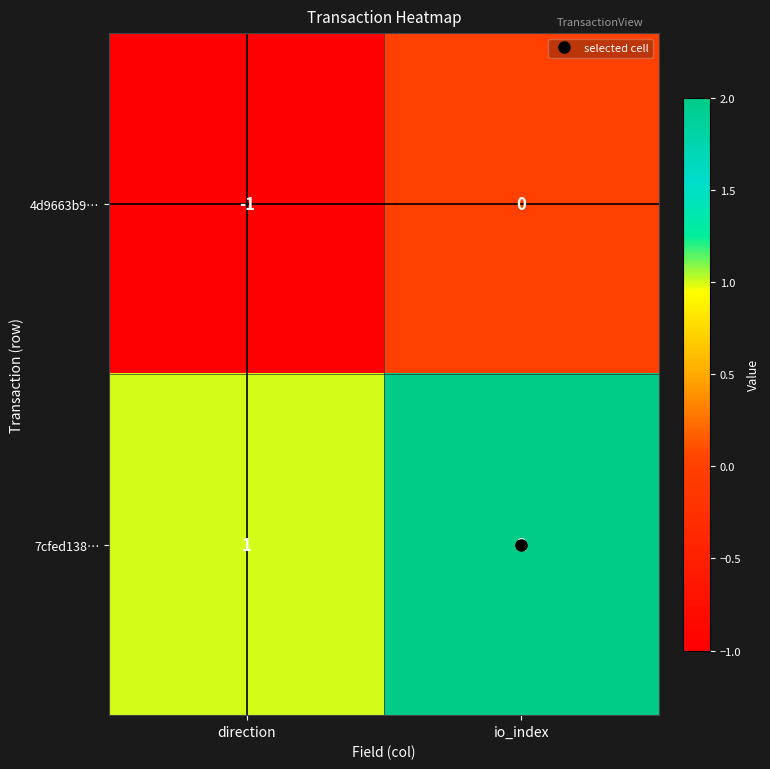

The value of 4d9663b9… at direction is 0. True or false?

False